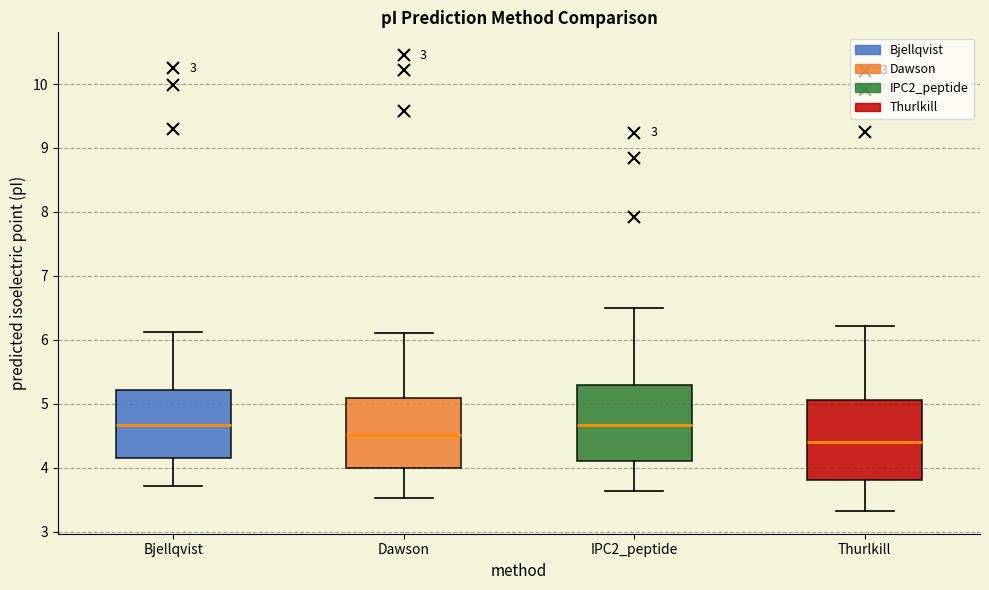

Reading left to right, read every box against the y-axis: the position of its median line, the range the box covers, and the ends of its whiskers. The values are not printed on the chart, so give them approximately, as read against the axis.

Bjellqvist: median 4.7, box 4.2 to 5.2, whiskers 3.7 to 6.1
Dawson: median 4.5, box 4.0 to 5.1, whiskers 3.5 to 6.1
IPC2_peptide: median 4.7, box 4.1 to 5.3, whiskers 3.6 to 6.5
Thurlkill: median 4.4, box 3.8 to 5.1, whiskers 3.3 to 6.2